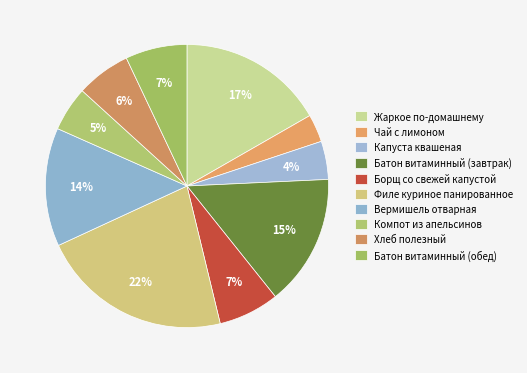

To the nearest percent, what is the difference between the Жаркое по-домашнему and Вермишель отварная slice percentages?

3%